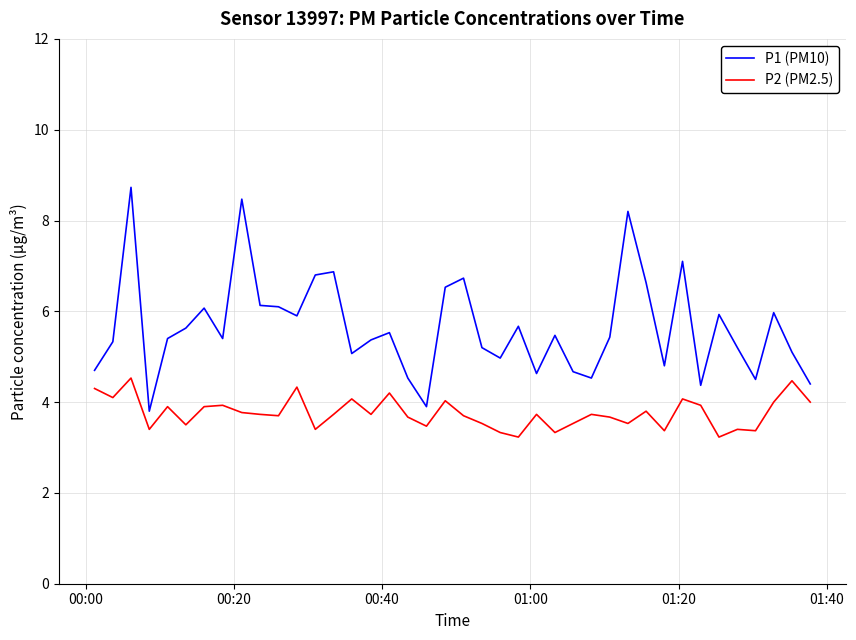

Which series has the widest spread of values?

P1 (PM10)